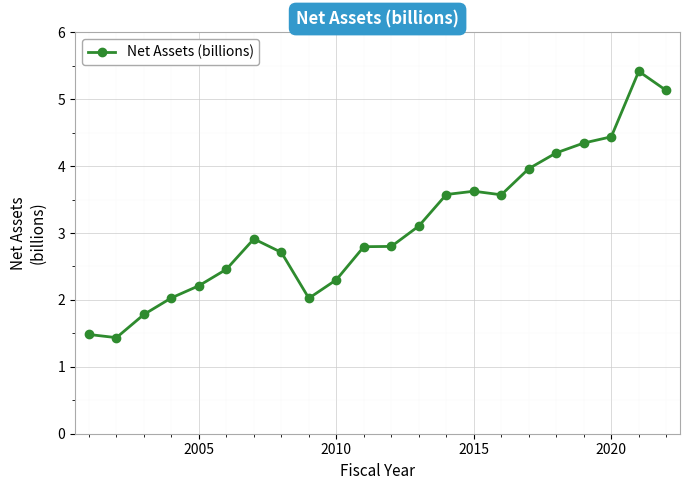

True or false: the data has more than 0 interior local peaks.

True